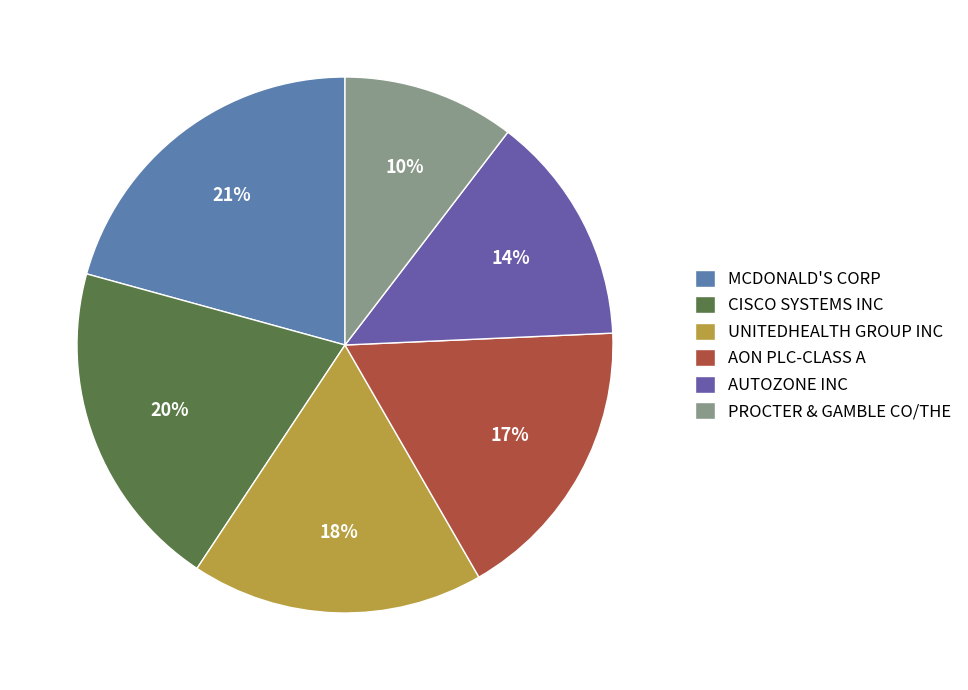

Which has a higher value, AON PLC-CLASS A or MCDONALD'S CORP?

MCDONALD'S CORP